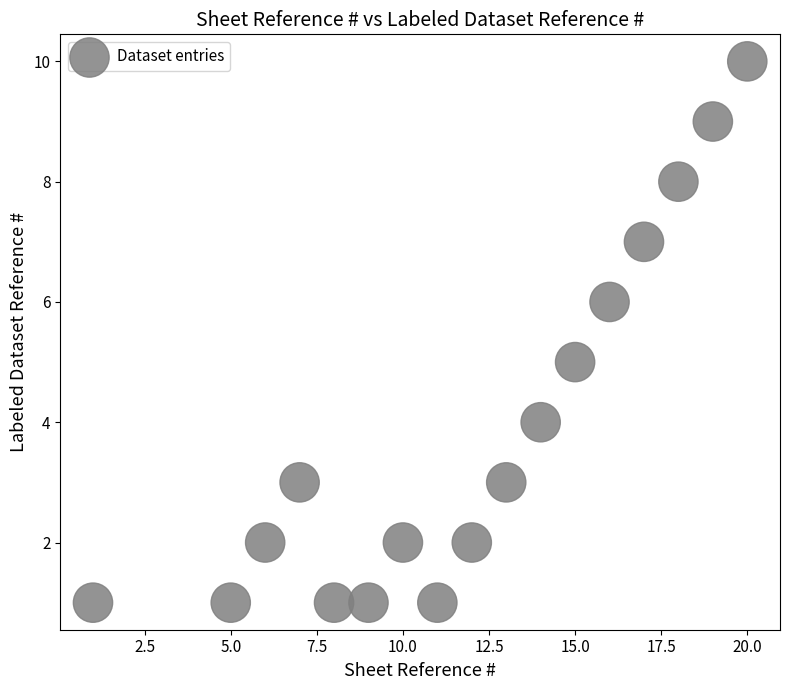

What is the range of Y values (max minus min)?

9